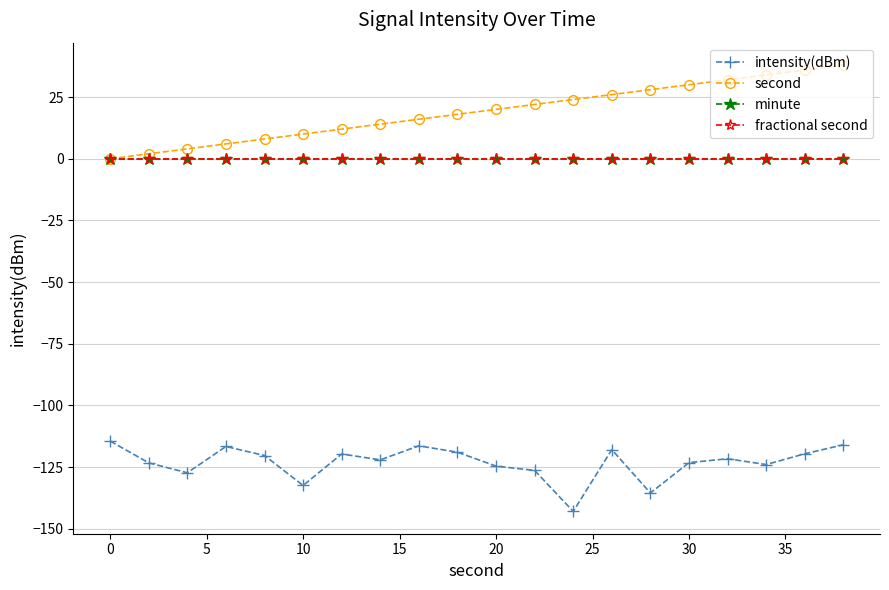

How many lines are shown in the chart?

4